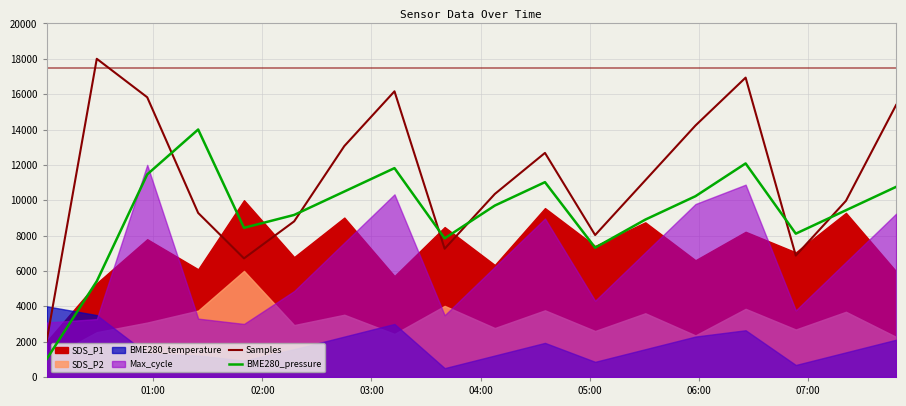

What is the minimum value for BME280_pressure?

1000.0